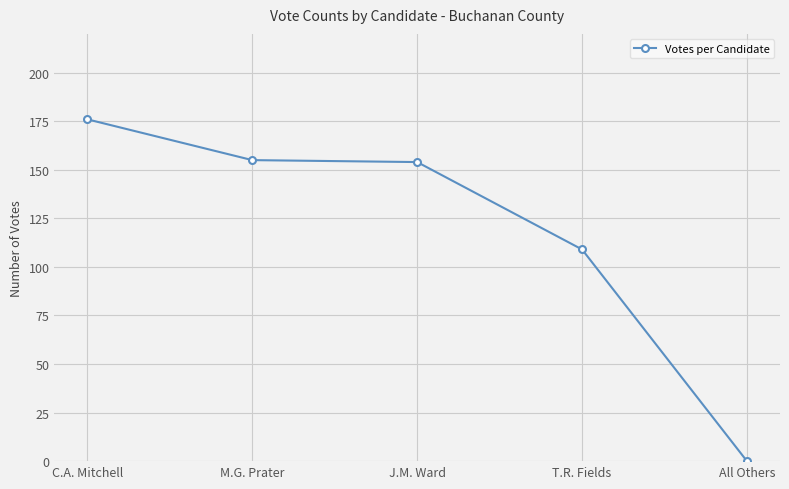

What is the change in value from J.M. Ward to T.R. Fields?

-45